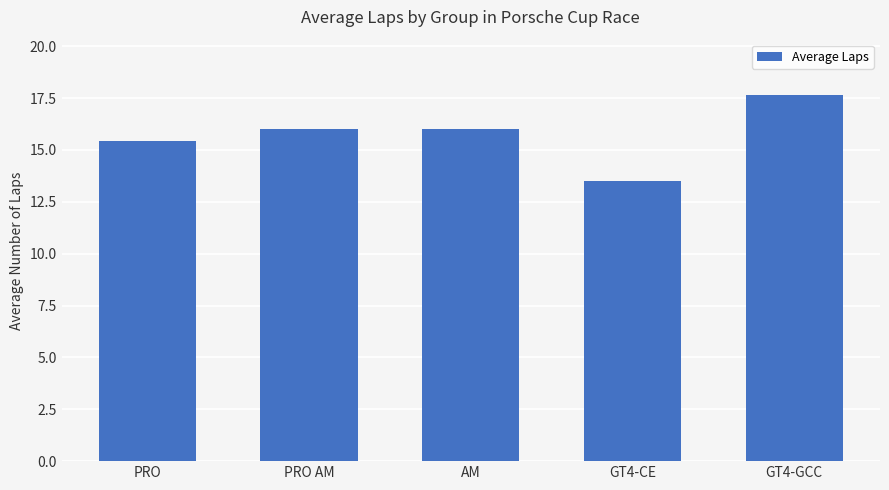

The chart shows a value of 9.9 at AM. True or false?

False